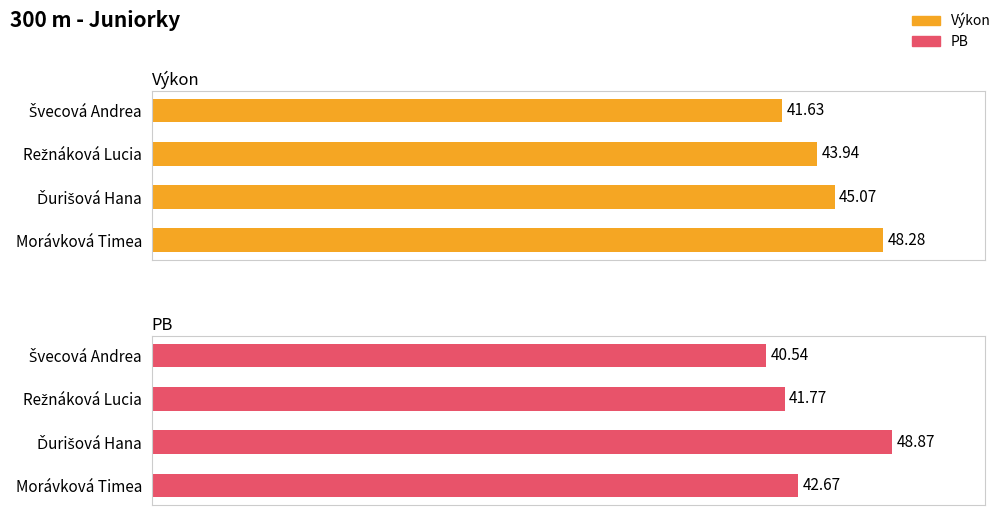

List the series in order of their overall mean, highest first.

Výkon, PB